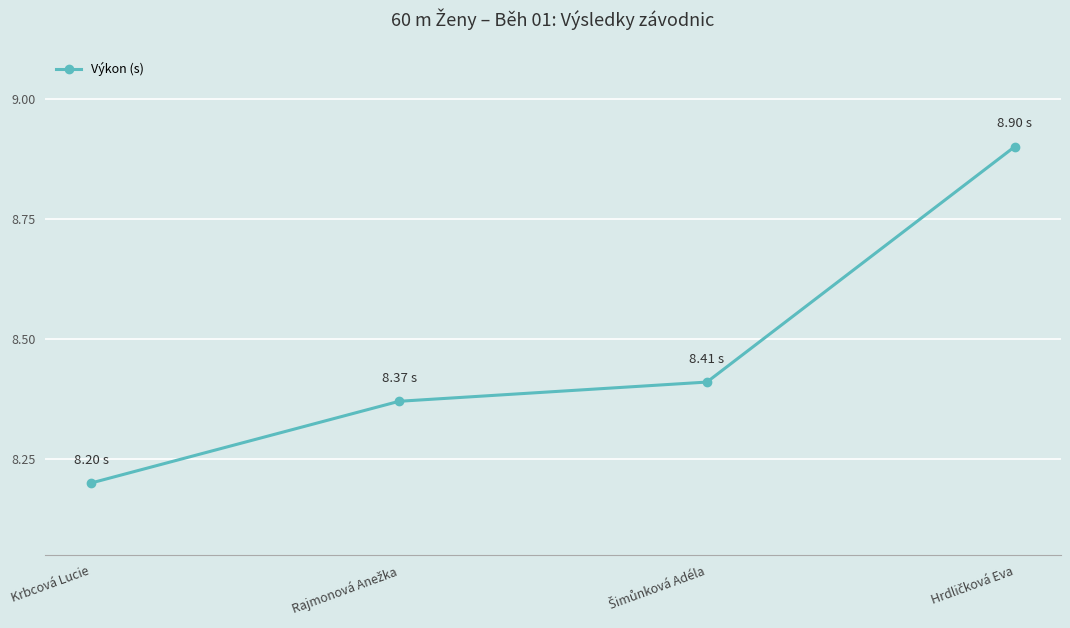

What is the value of the 4th point from the left?

8.9